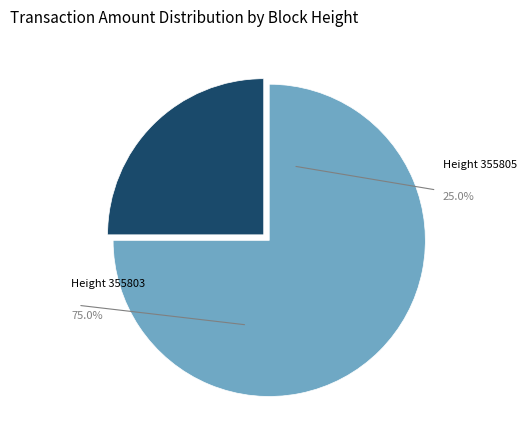

Is there any slice that represents more than half of the pie?

Yes